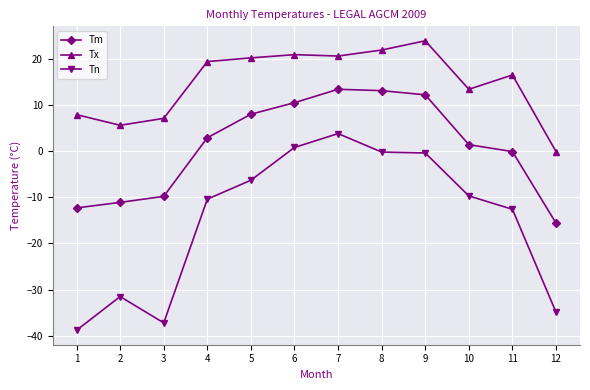

The value of Tm at 5 is 10.8. True or false?

False